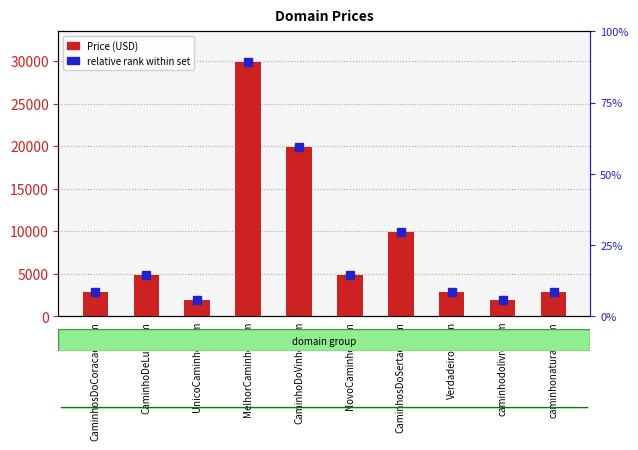

List the labels in order of value, smallest first.

UnicoCaminho.com, caminhodolivro.com, CaminhosDoCoracao.com, Verdadeiros.com, caminhonatural.com, CaminhoDeLuz.com, NovoCaminho.com, CaminhosDoSertao.com, CaminhoDoVinho.com, MelhorCaminho.com